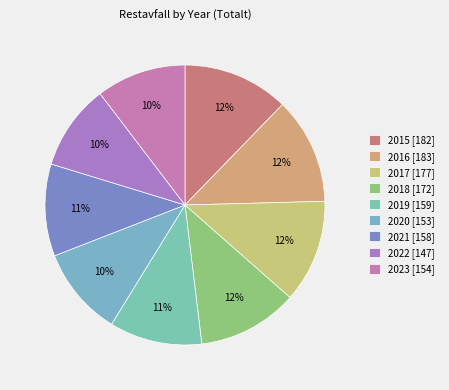

How many segments does this pie chart have?

9